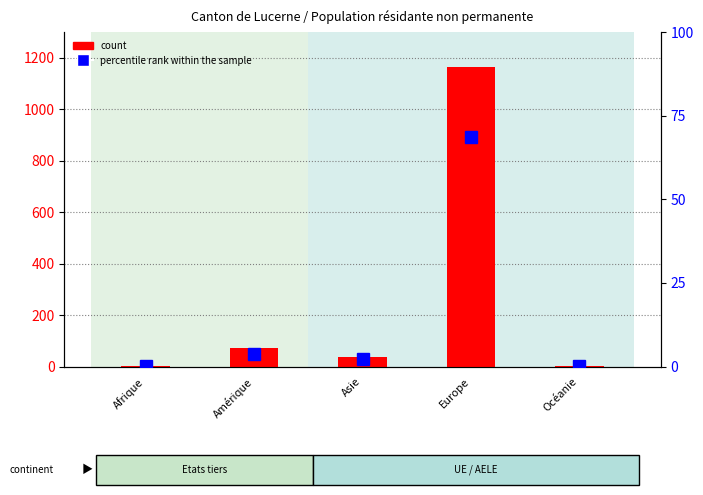

Reading left to right, what are all the values shown in this chart?

count: 3.0	72.0	39.0	1165.0	1.0
percentile rank within the sample: 0.3	3.7	2.1	68.8	0.1